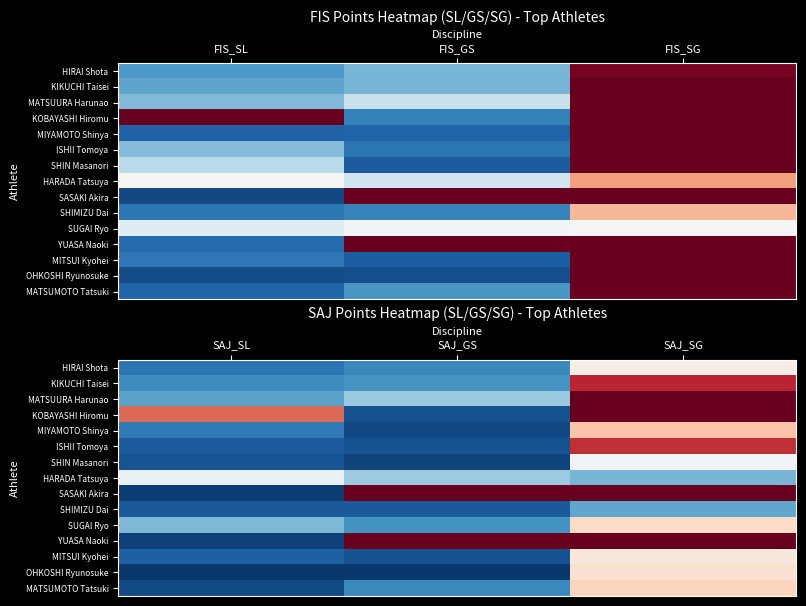

At how many categories does at least one series exceed 27566?

2